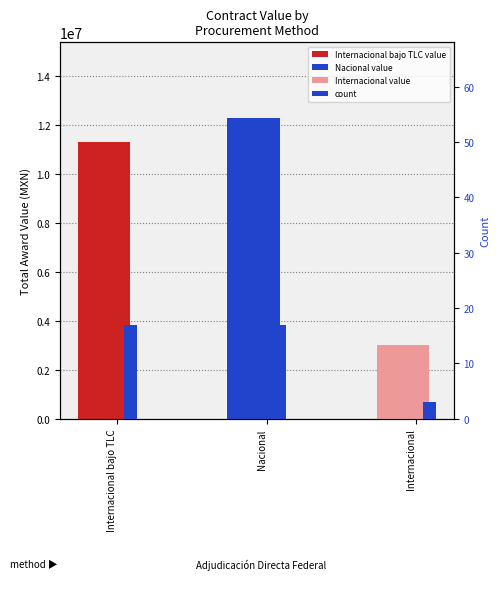

What is the smallest value displayed?

3.0